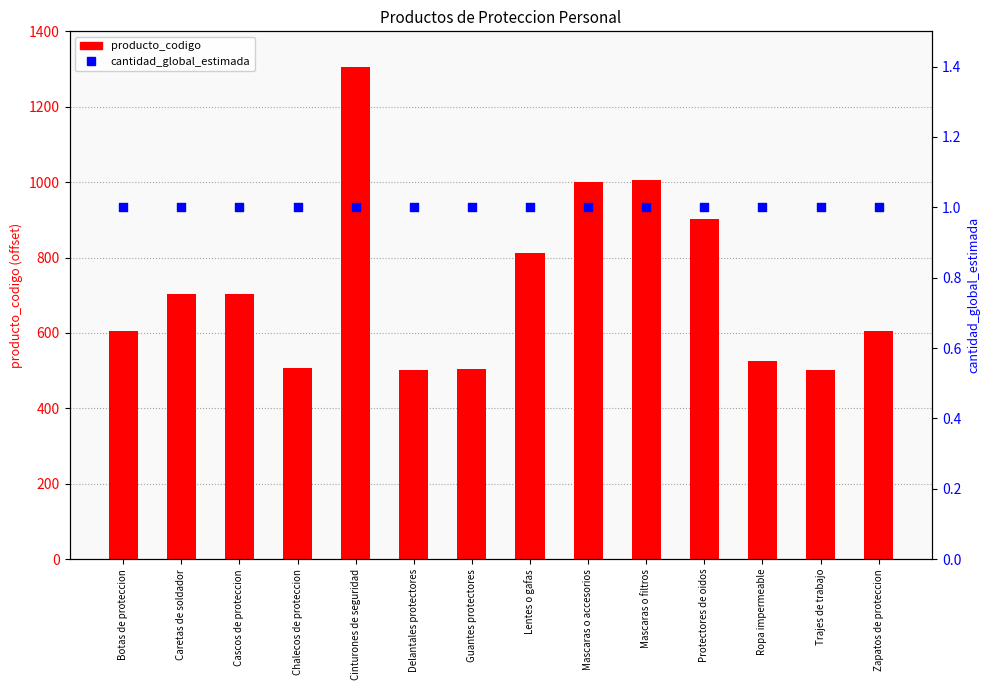

Which series contains the highest Y value?

producto_codigo